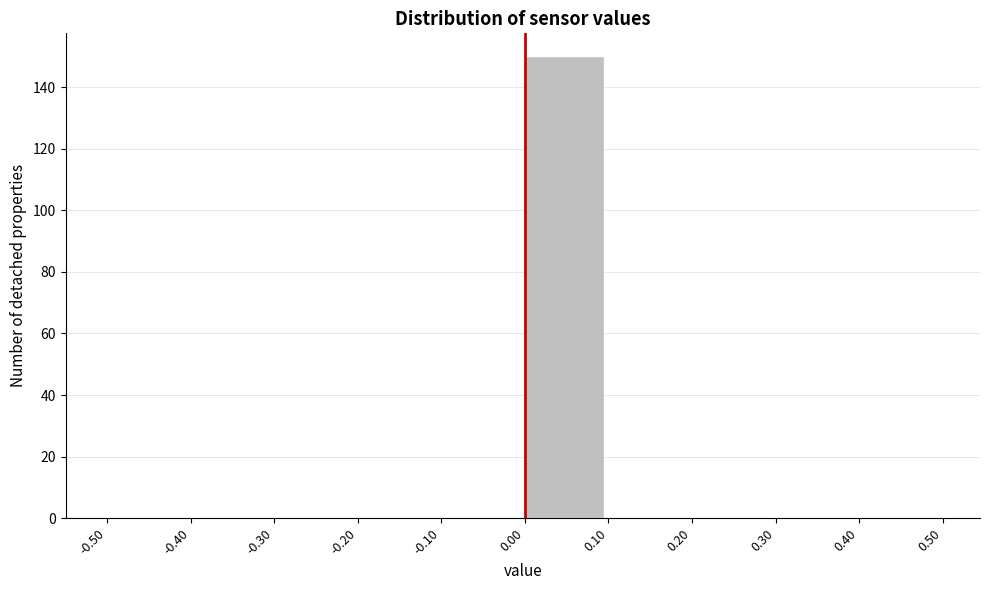

Reading left to right, list every bar in this chart as the range it spans on the x-axis followed by its height. The values are not printed on the chart, so give them approximately, as read against the axis.

-0.50 to -0.40: 0
-0.40 to -0.30: 0
-0.30 to -0.20: 0
-0.20 to -0.10: 0
-0.10 to 0.00: 0
0.00 to 0.10: 150
0.10 to 0.20: 0
0.20 to 0.30: 0
0.30 to 0.40: 0
0.40 to 0.50: 0